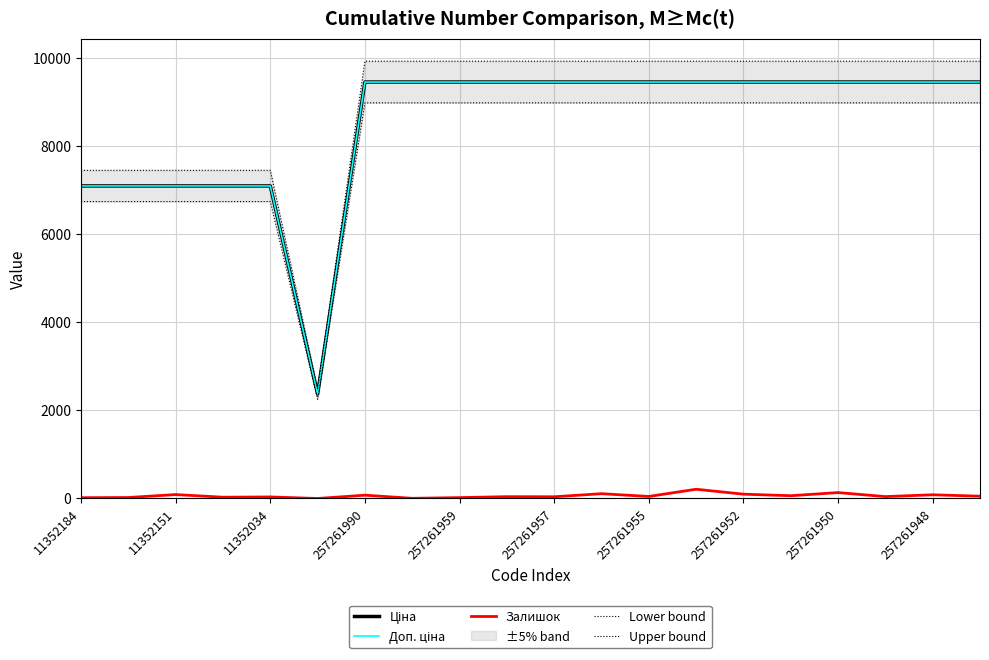

Which series has the largest total across all categories?

Upper bound